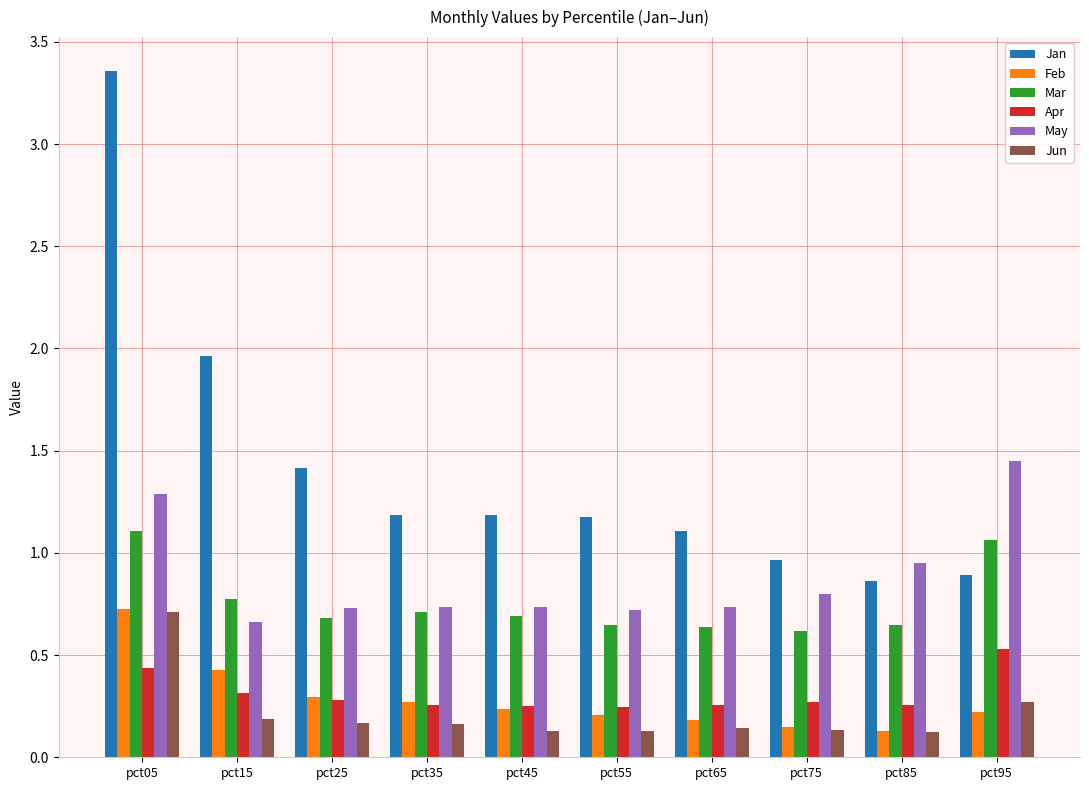

Which series has the largest total across all categories?

Jan